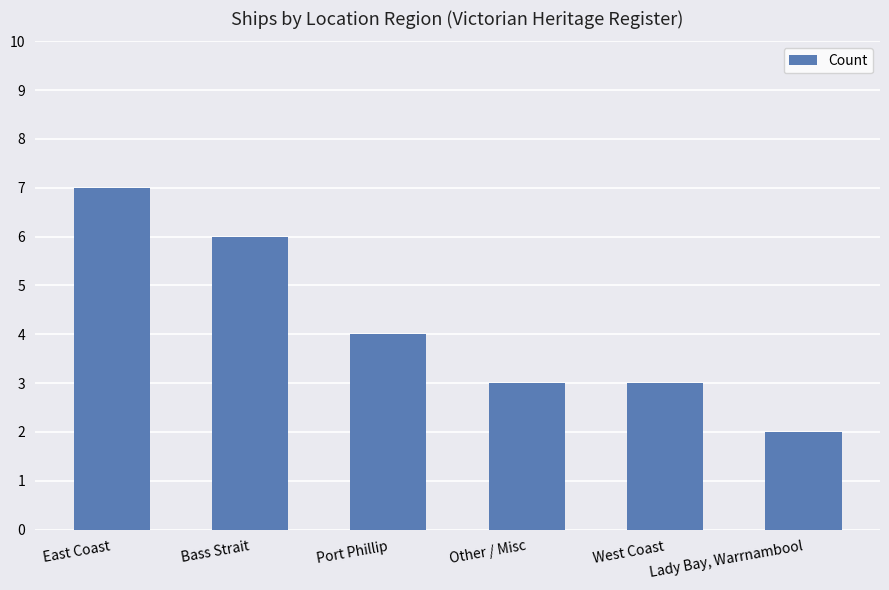

The value at Other / Misc is 1. True or false?

False